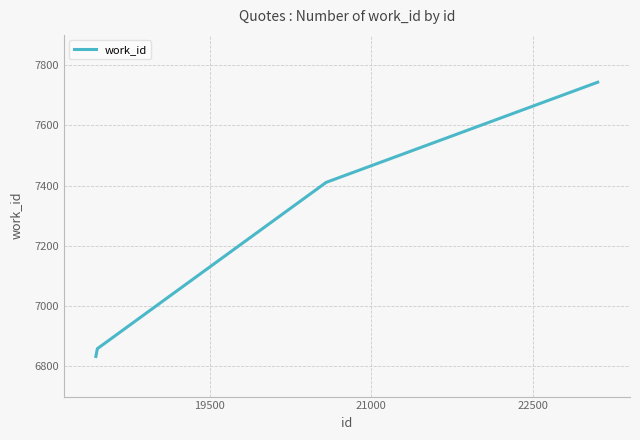

What is the minimum value shown in the chart?

6833